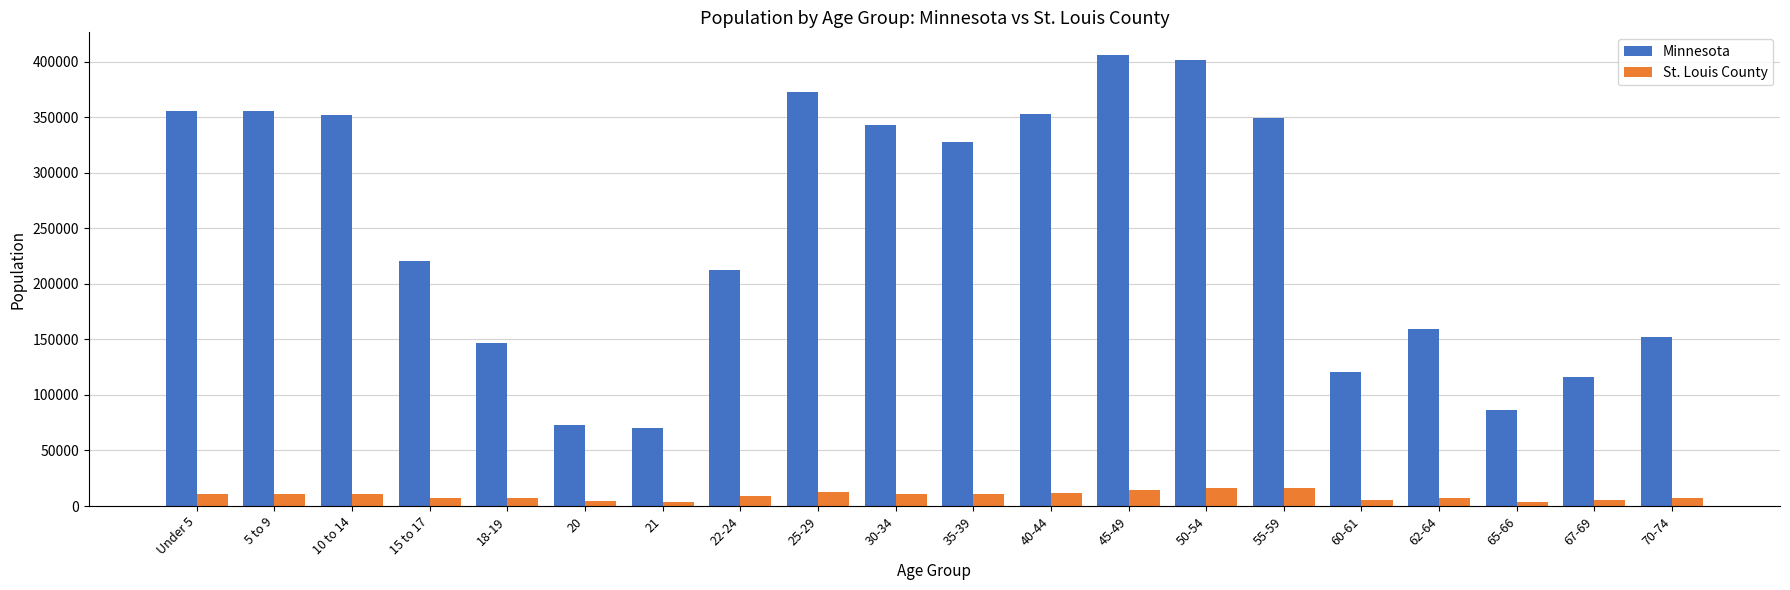

What is the label of the 1st bar from the left?

Under 5